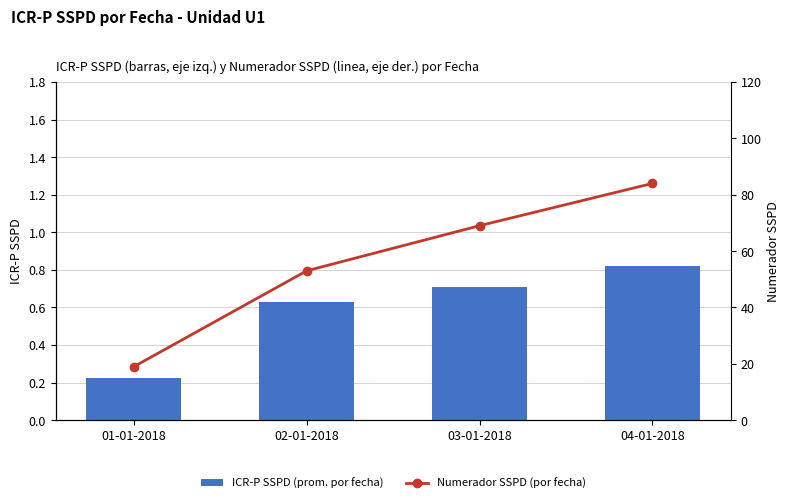

Which has a higher value, 01-01-2018 or 03-01-2018?

03-01-2018